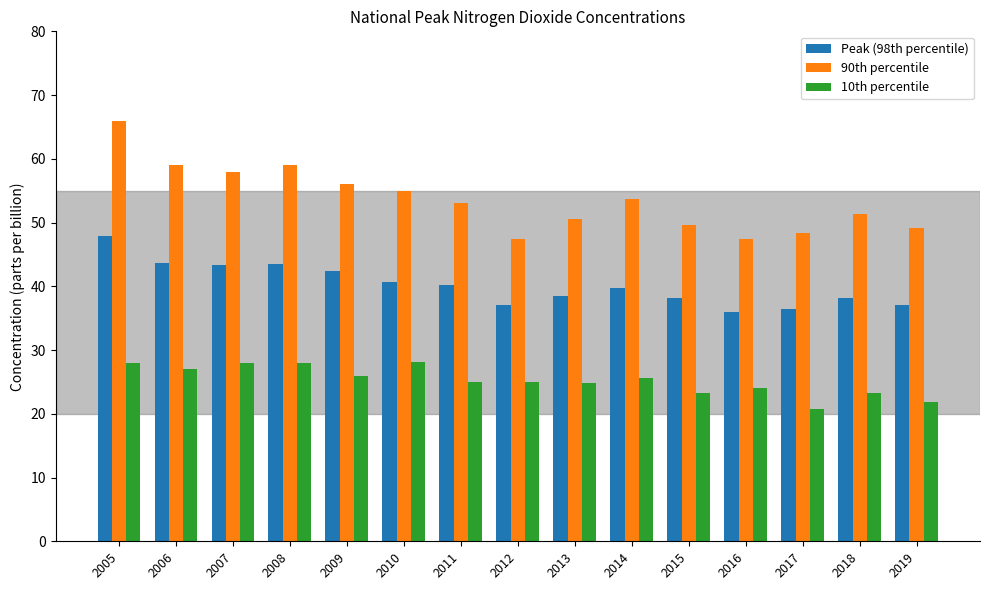

How many data points in 90th percentile are less than 53?

7